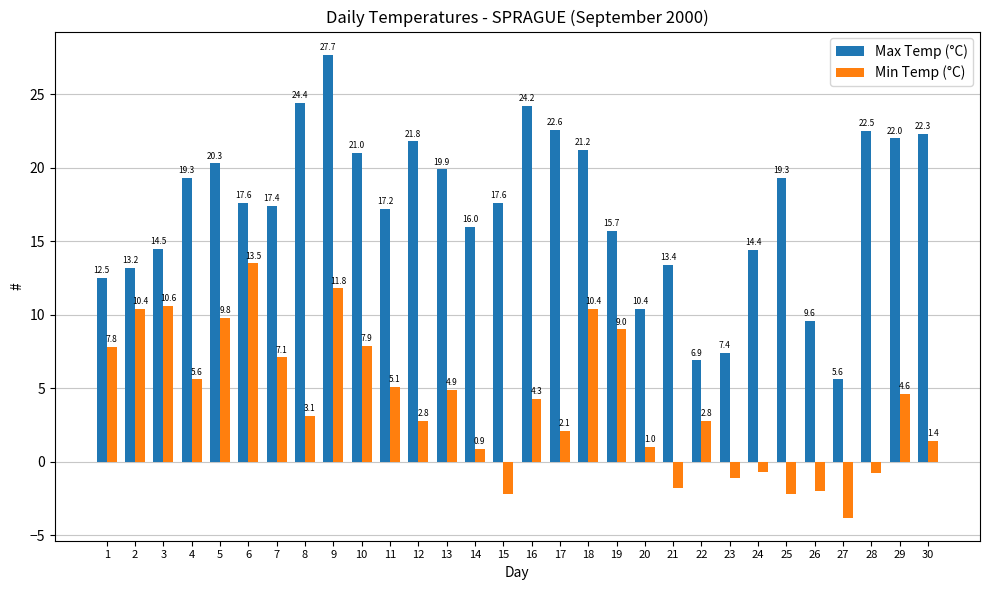

How many positive values does the Min Temp (°C) series have?

22